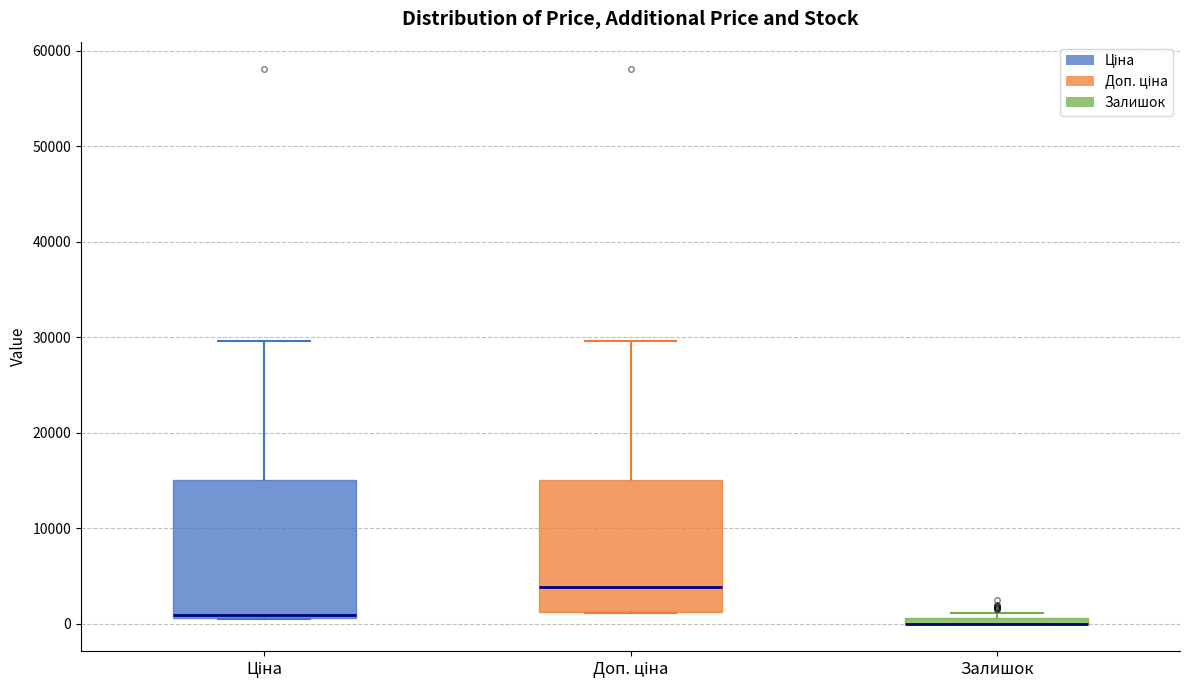

Where is the upper edge of the box for Залишок on the y-axis? The values are not printed on the chart, so give them approximately, as read against the axis.

1000